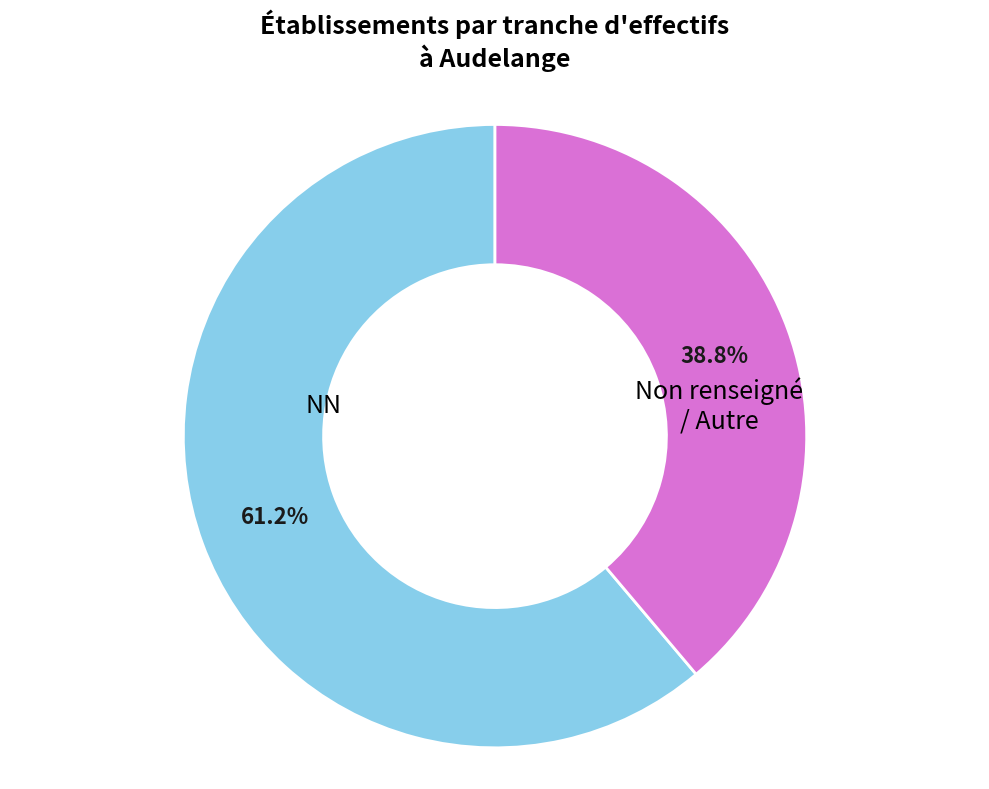

What percentage is NOT represented by NN?

38.8%